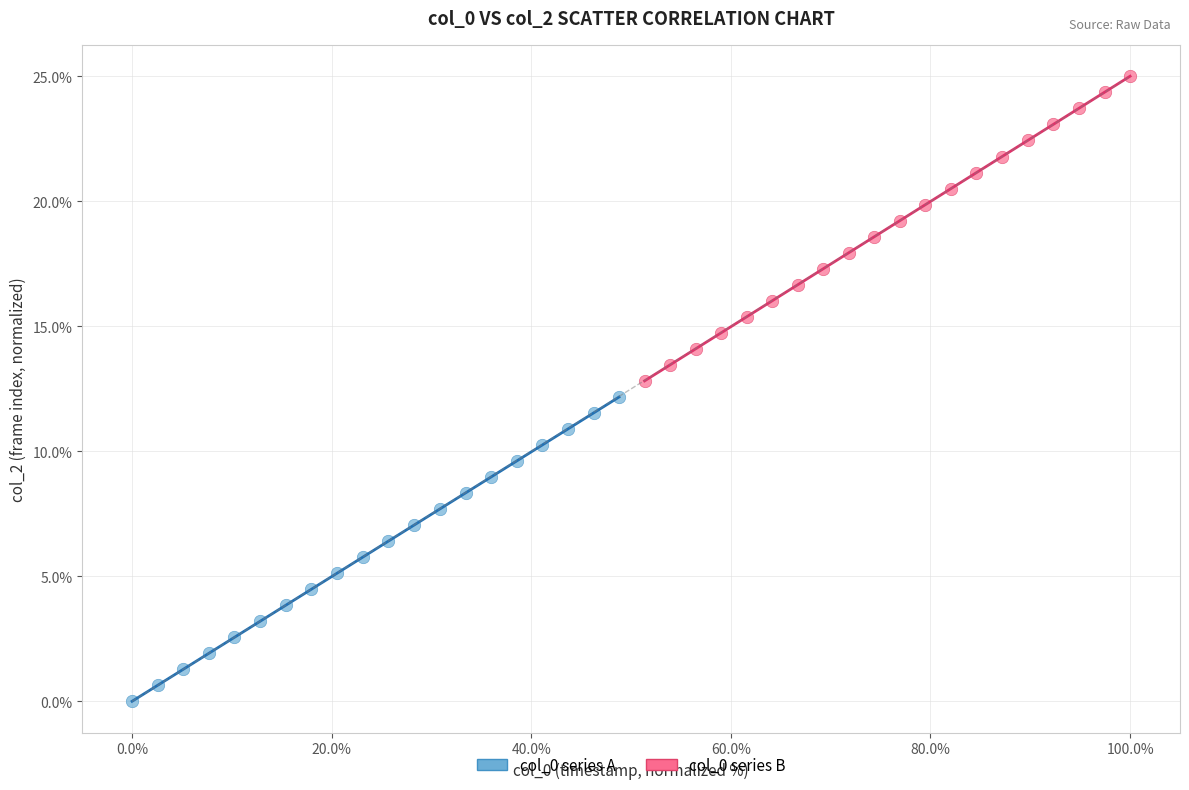

Which series reaches the minimum Y coordinate?

col_0 series A